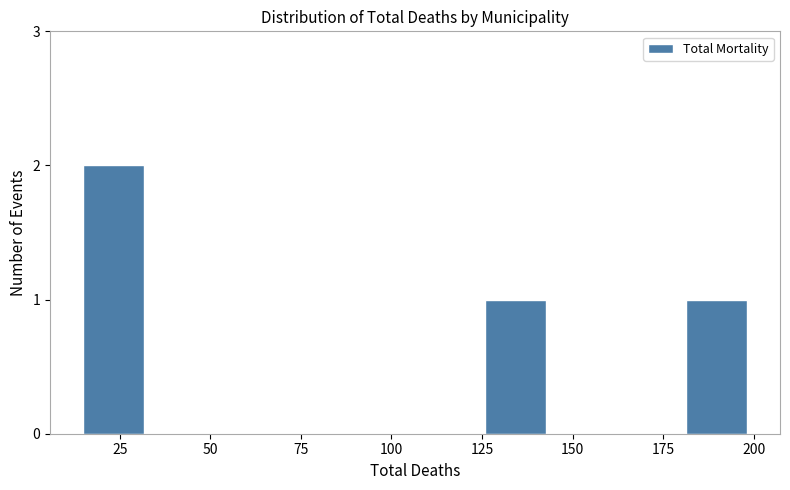

Read against the x-axis, roughly where is the centre of the tallest bar?

25